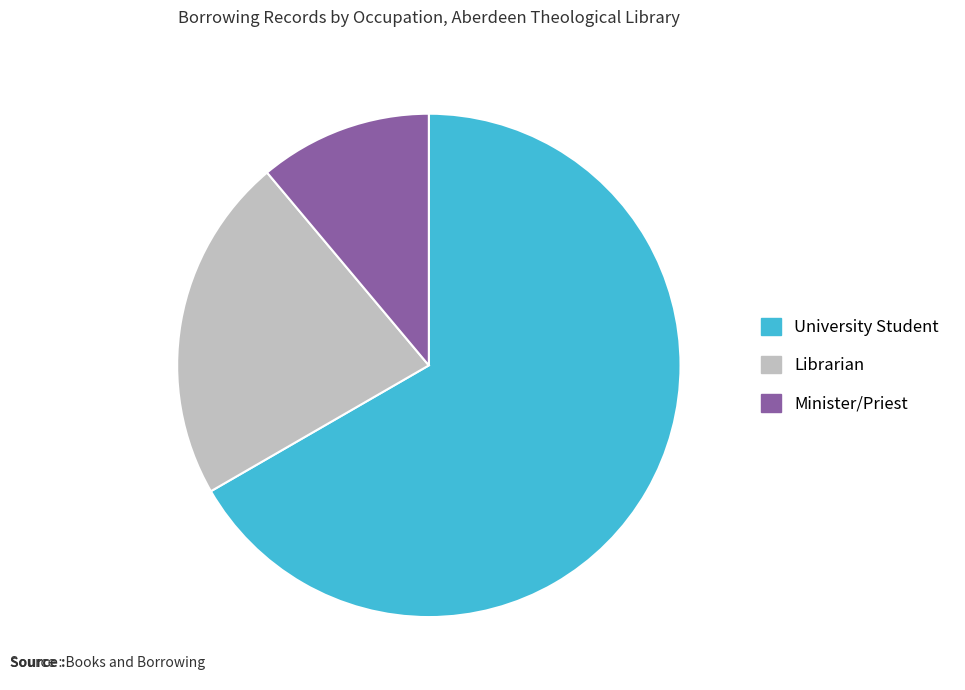

Which has a higher value, University Student or Librarian?

University Student